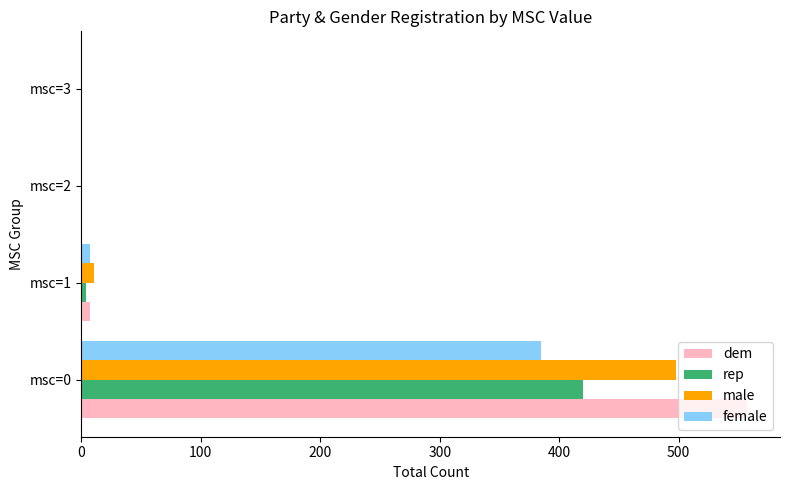

What is the highest value of the rep series?

420